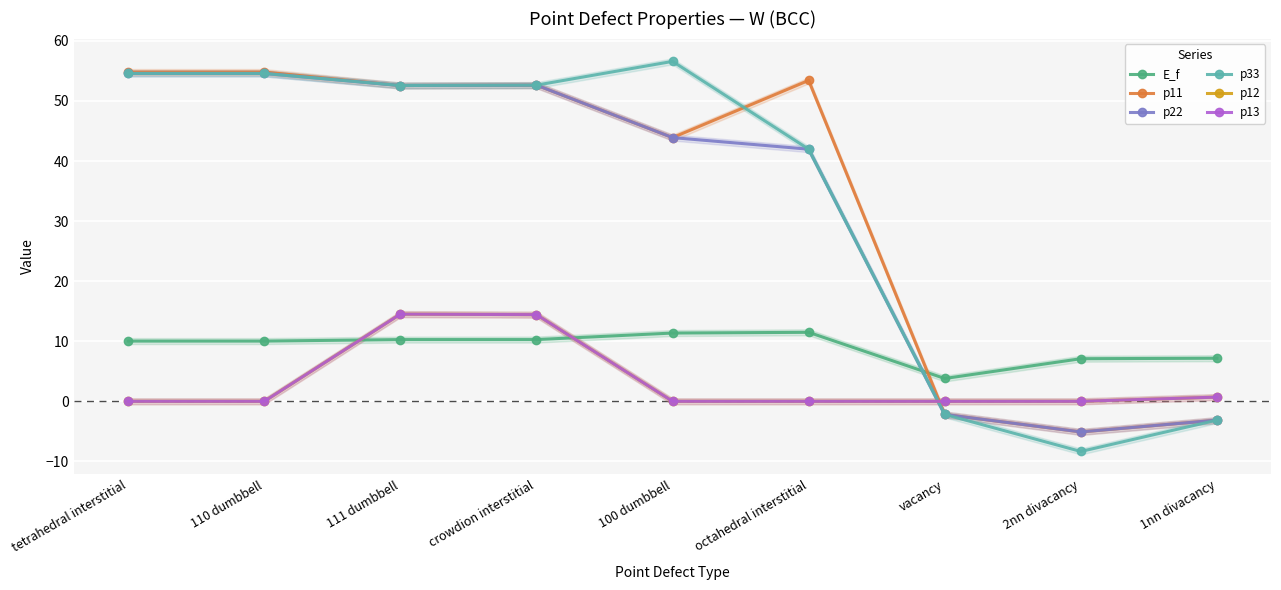

How many positive values does the p22 series have?

6